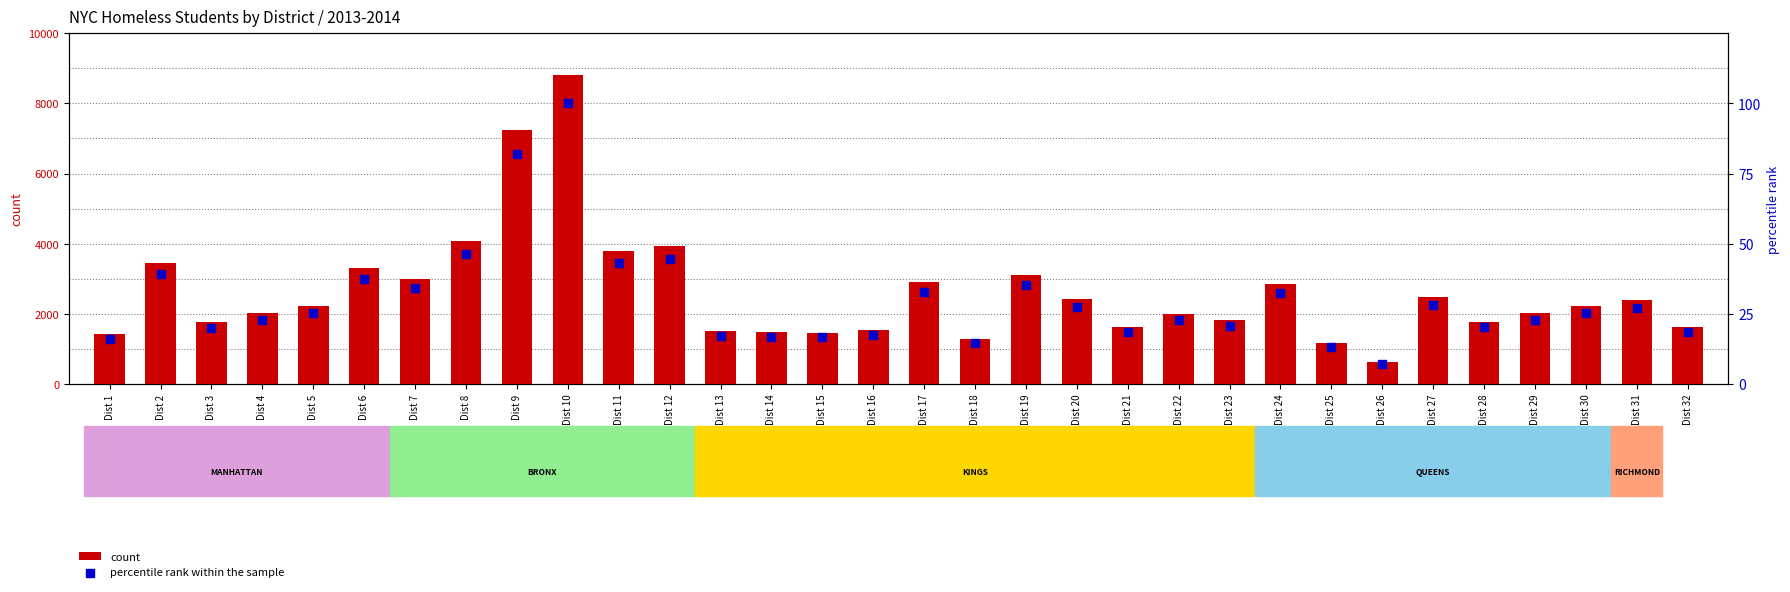

Which series contains the lowest Y value?

percentile rank within the sample